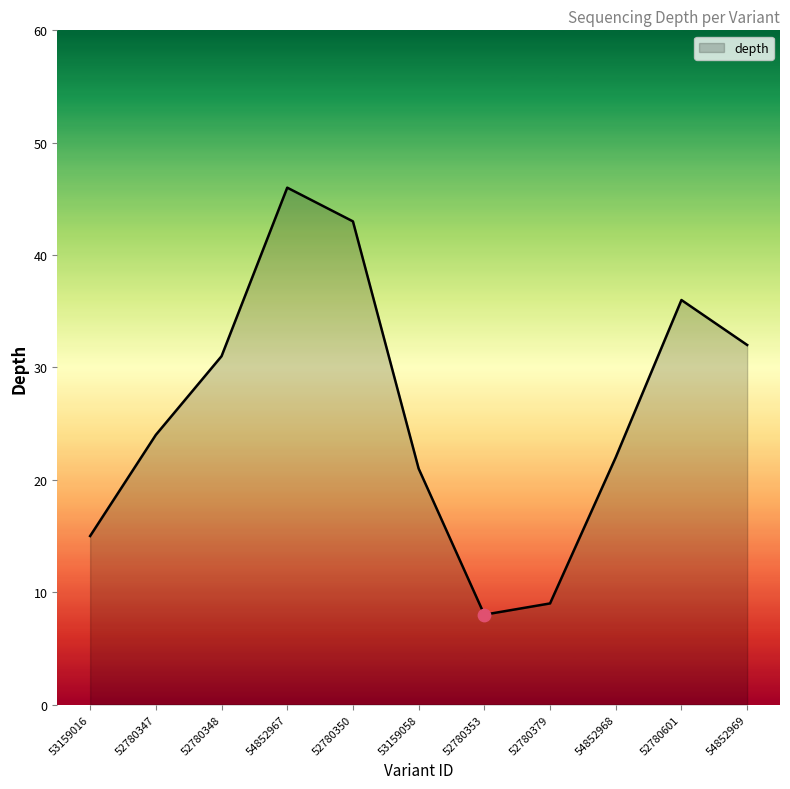

Approximately how many times larger is the value at 53159058 compared to 54852967?

0.5